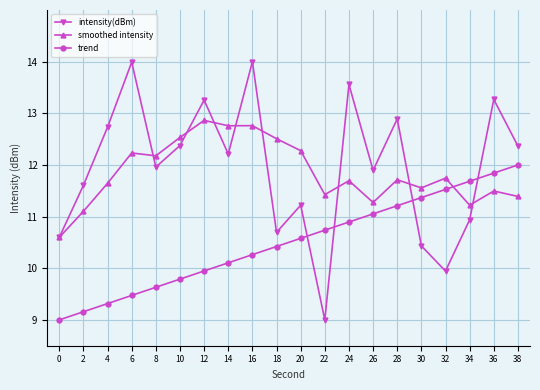

How many categories are shown in the chart?

20